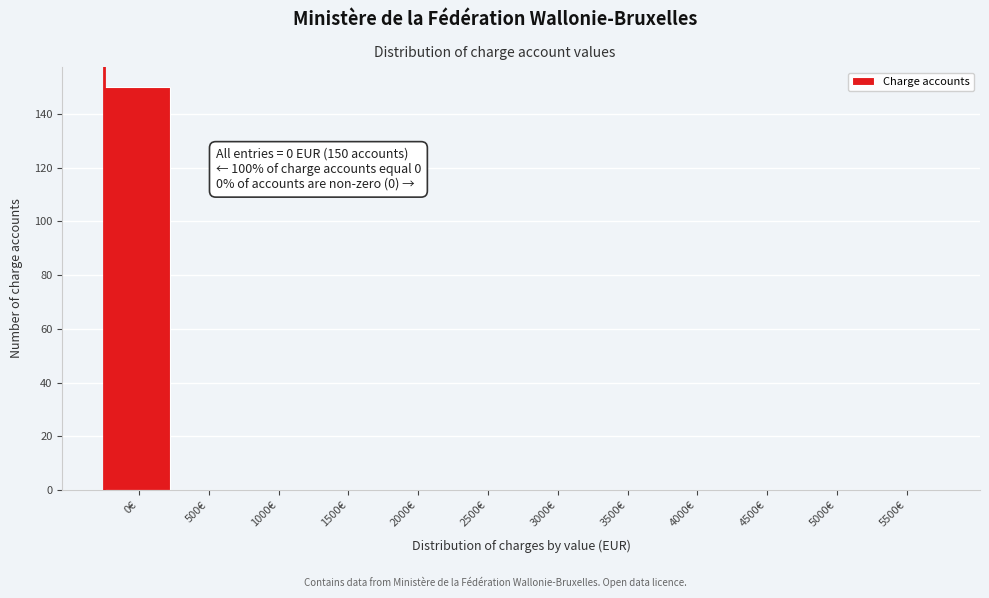

Reading right to left, extract all data points from this chart.

5500€=0	5000€=0	4500€=0	4000€=0	3500€=0	3000€=0	2500€=0	2000€=0	1500€=0	1000€=0	500€=0	0€=150